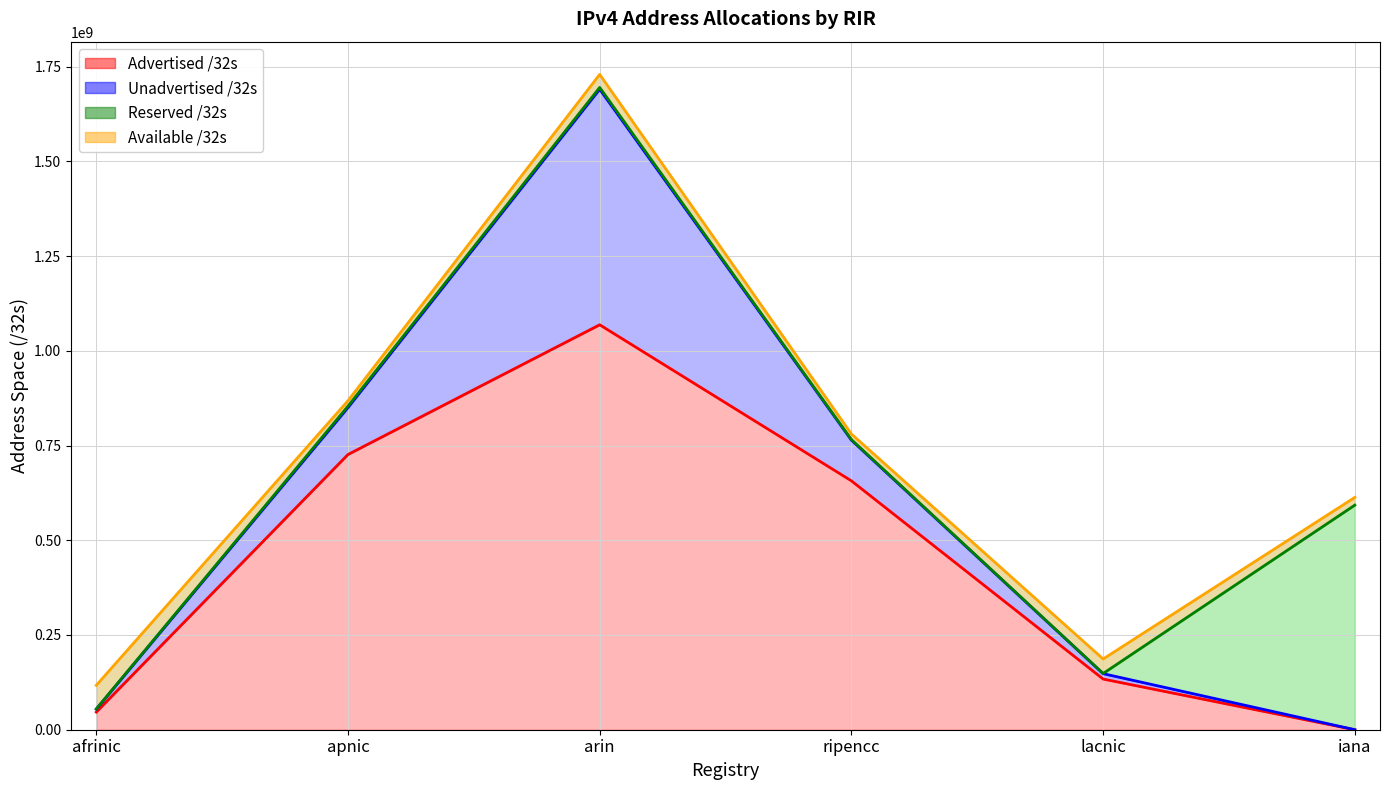

The value of Available /32s (line) at lacnic is 330971014. True or false?

False